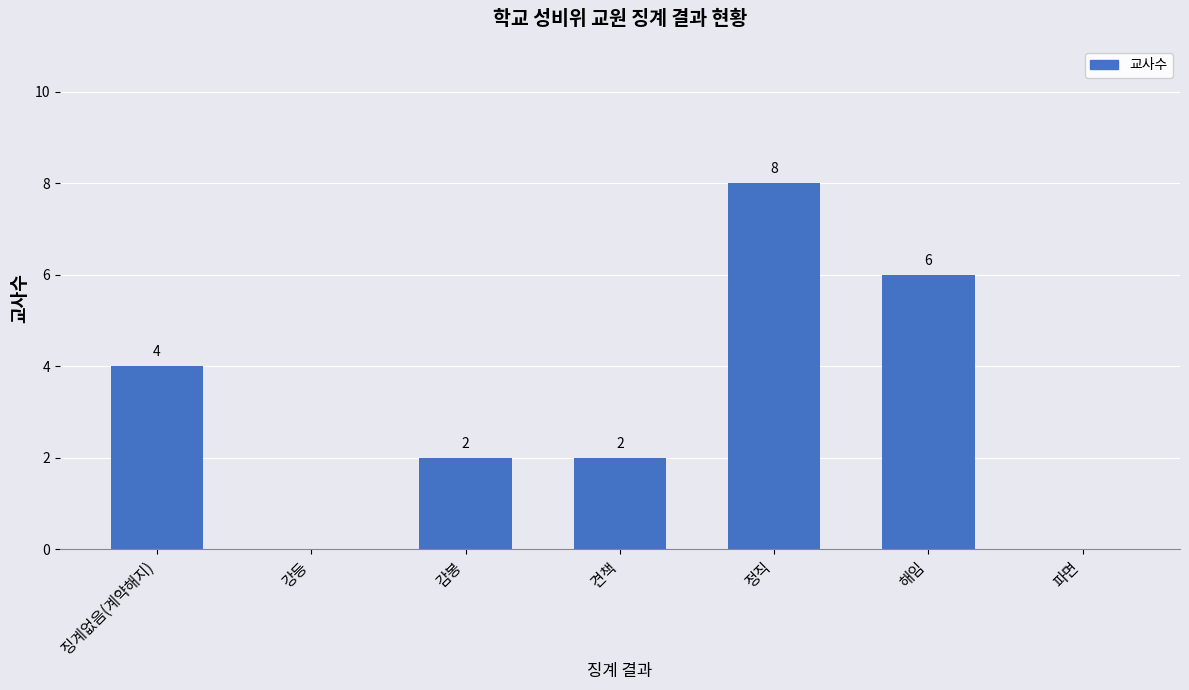

Where does the data first go above 2?

징계없음(계약해지)